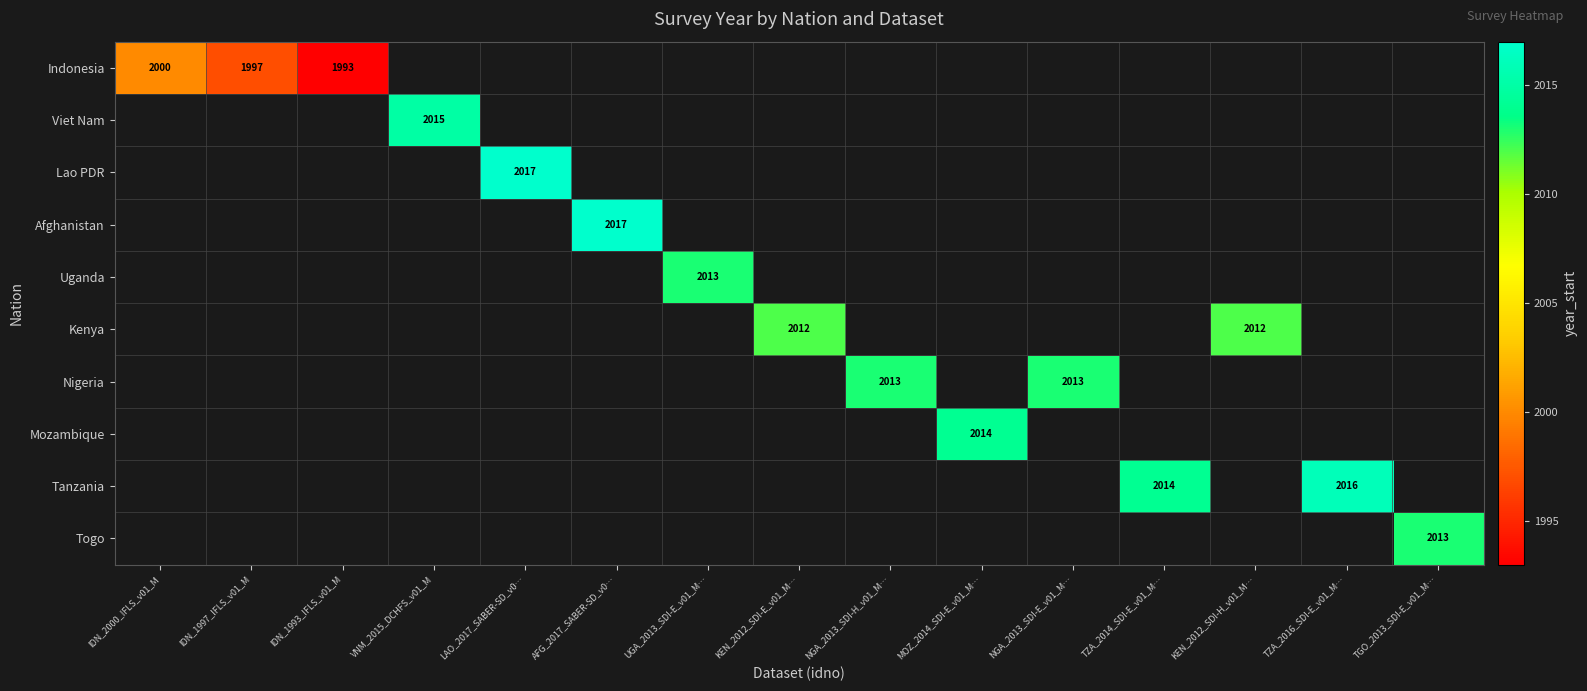

How many series are shown in this chart?

10